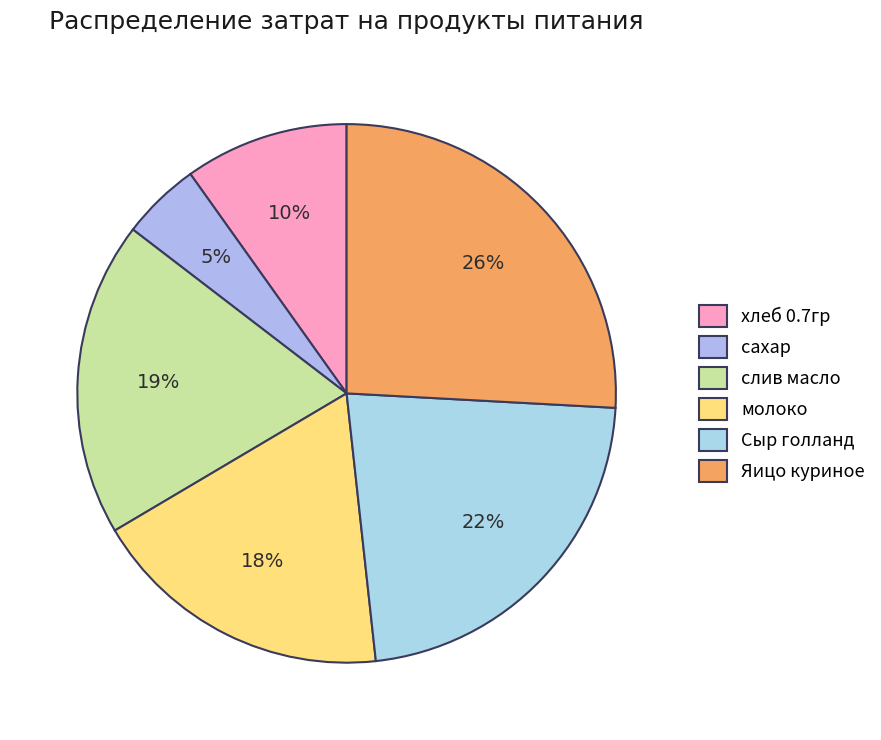

Between Сыр голланд and хлеб 0.7гр, which is larger?

Сыр голланд